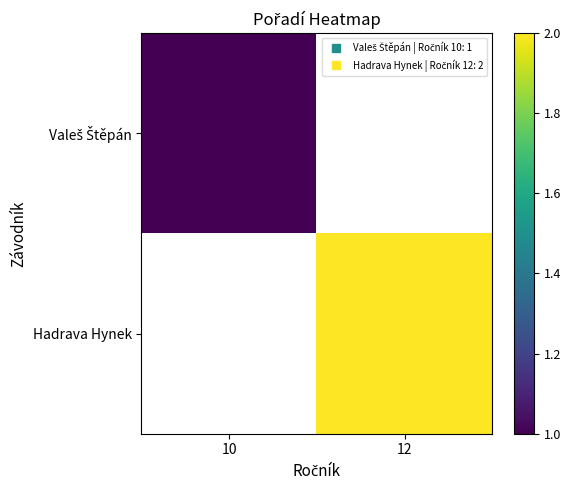

Which label corresponds to the largest value in the chart?

12